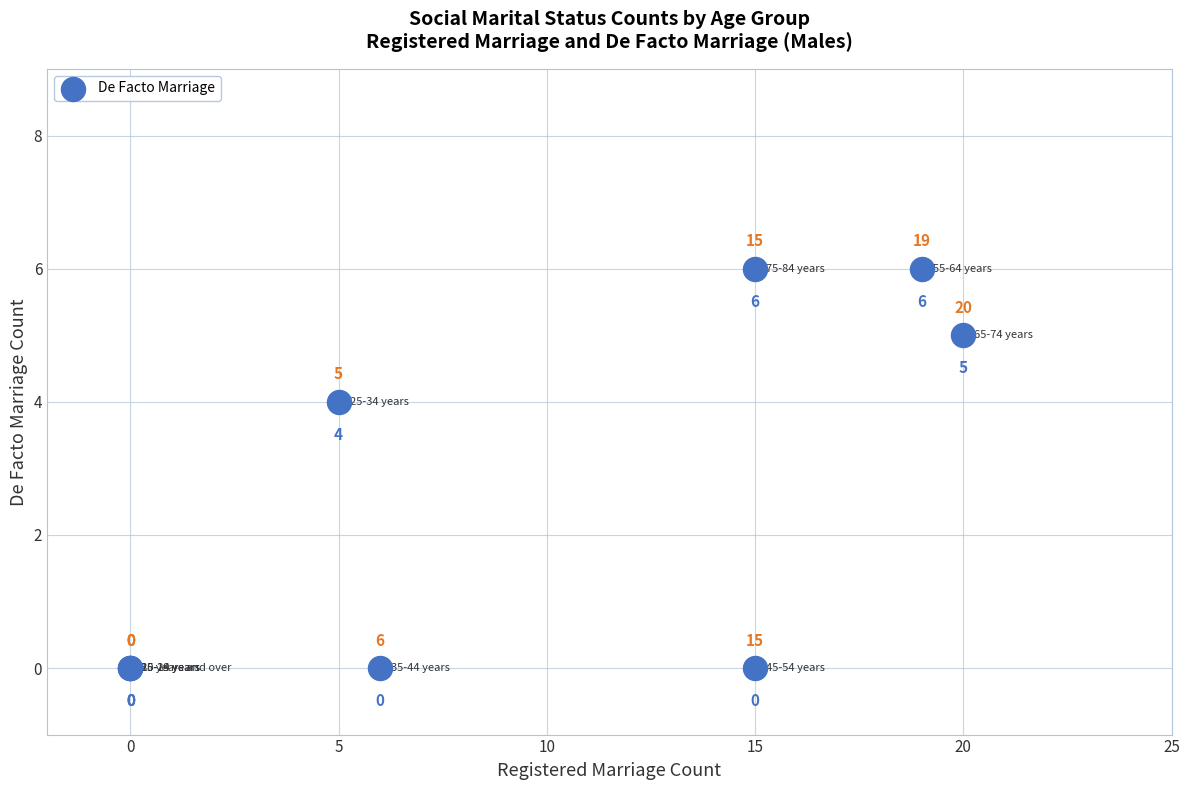

What Y value in the scatter plot is closest to 3?

4